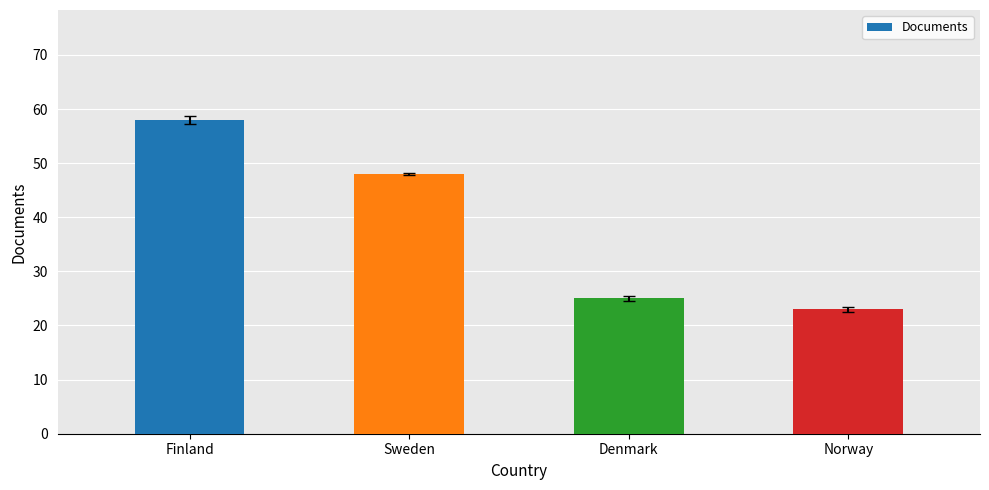

How many values are below 48?

2